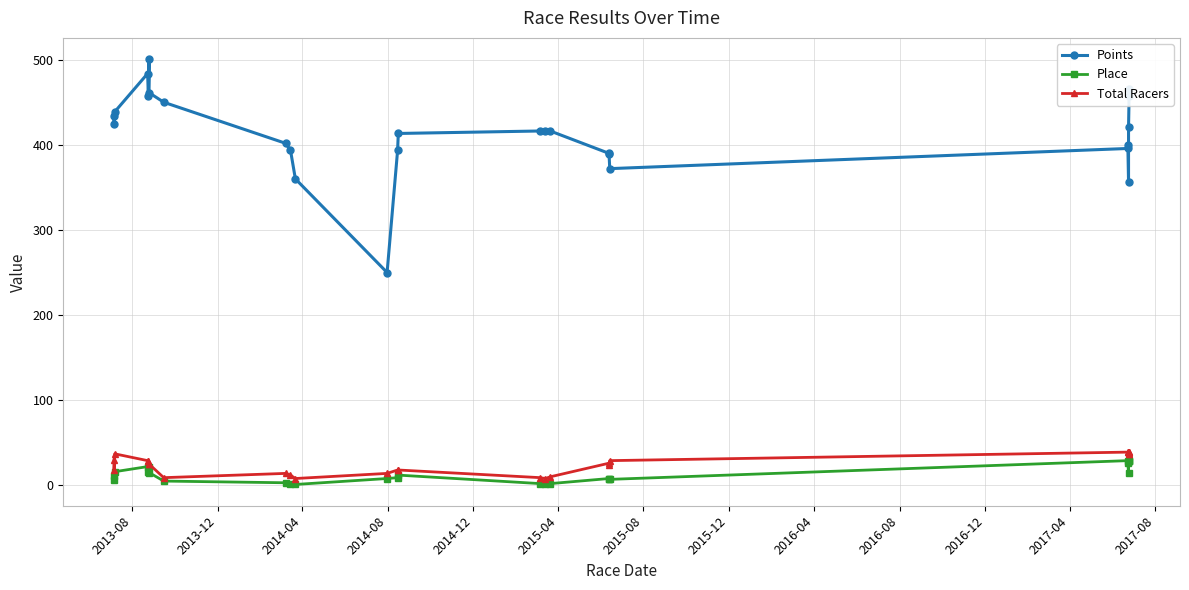

How many interior local peaks does the Total Racers series have?

3